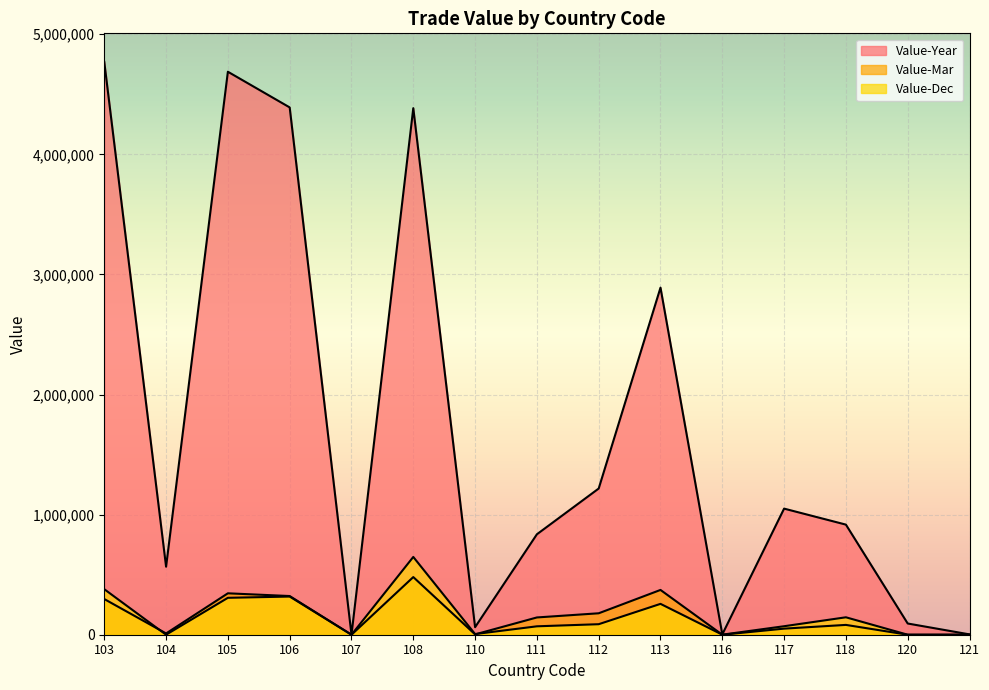

Between 118 and 120, which is larger?

118